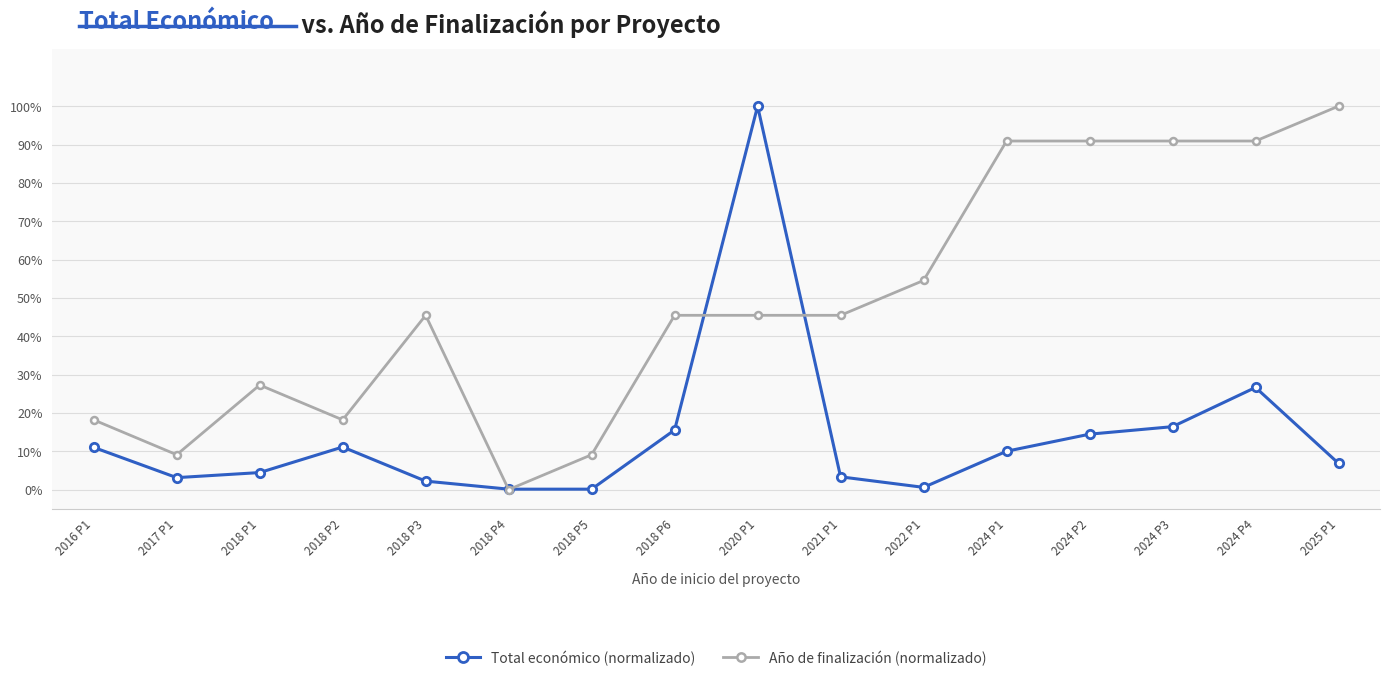

Is this an area chart (filled region under the line)?

No